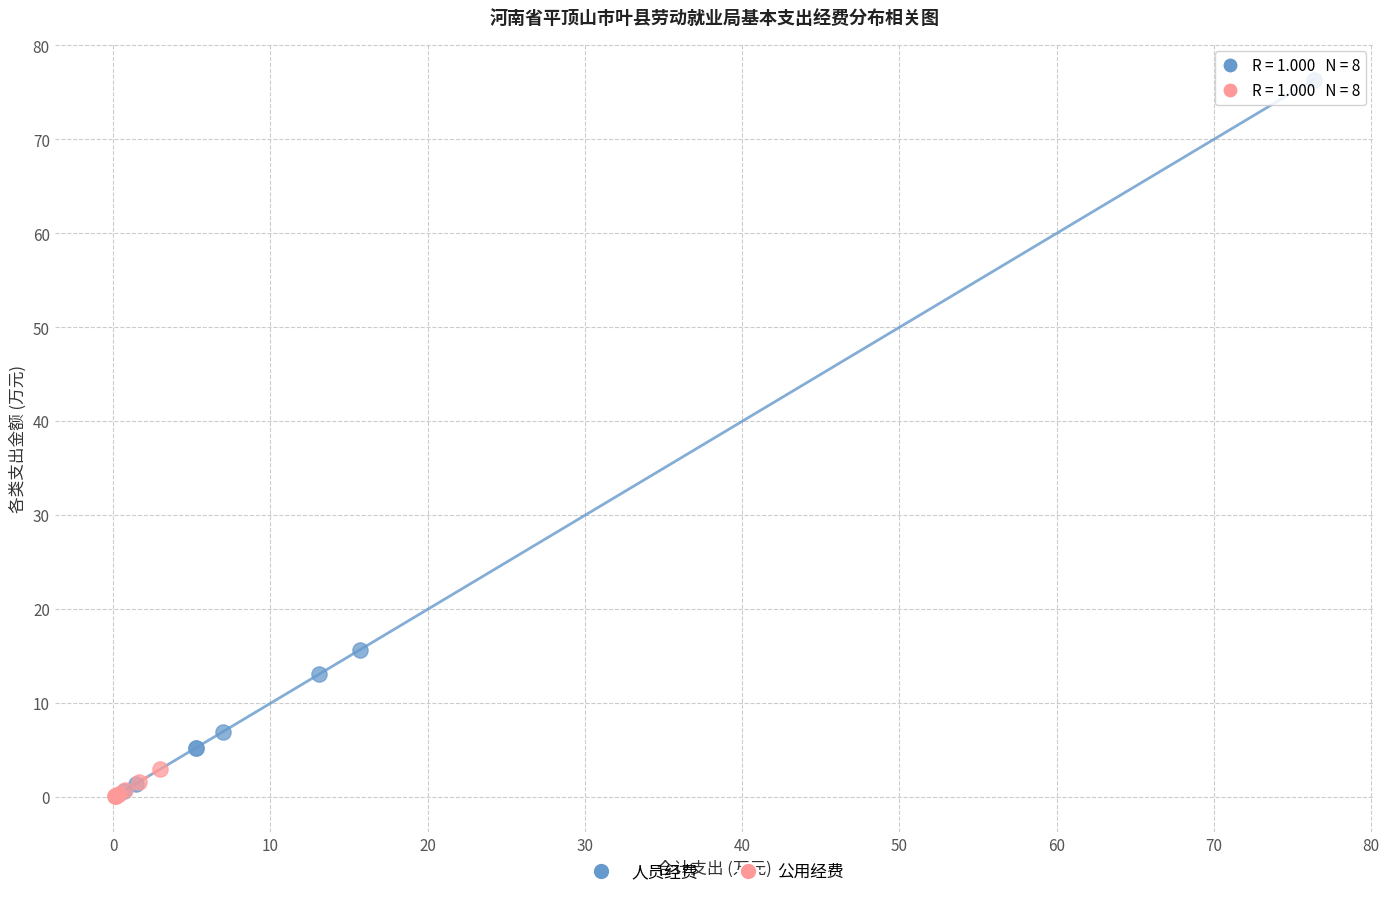

Which series contains the highest Y value?

人员经费